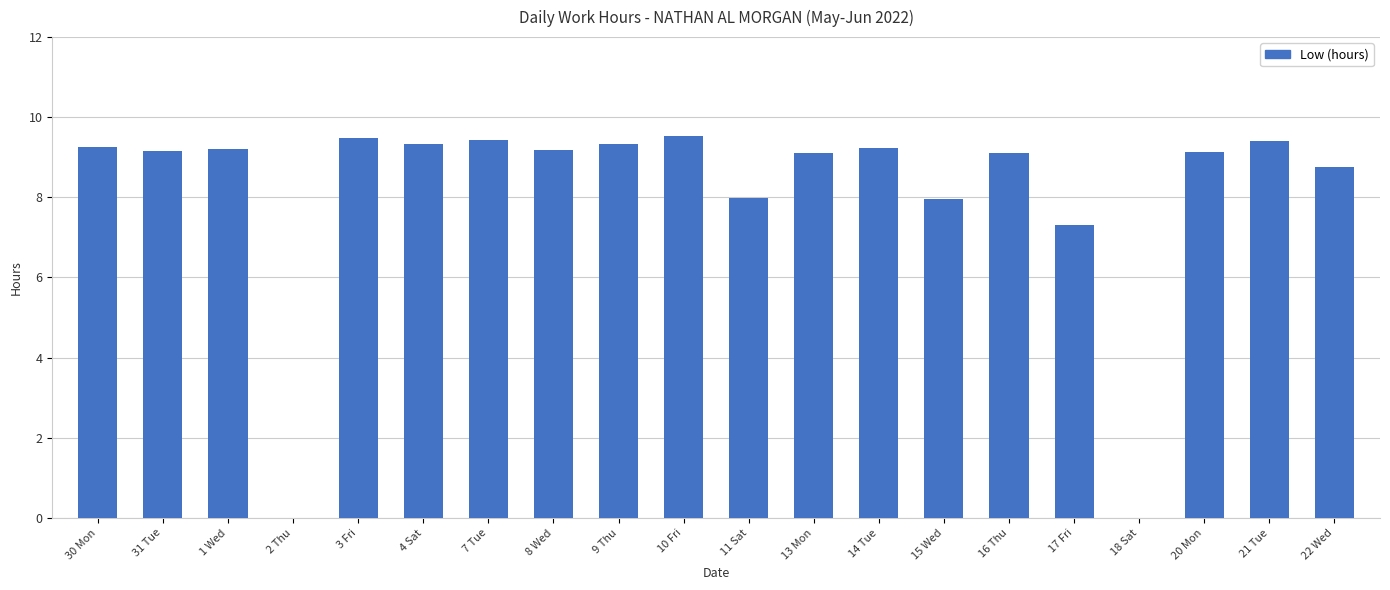

What is the maximum value shown in the chart?

9.5